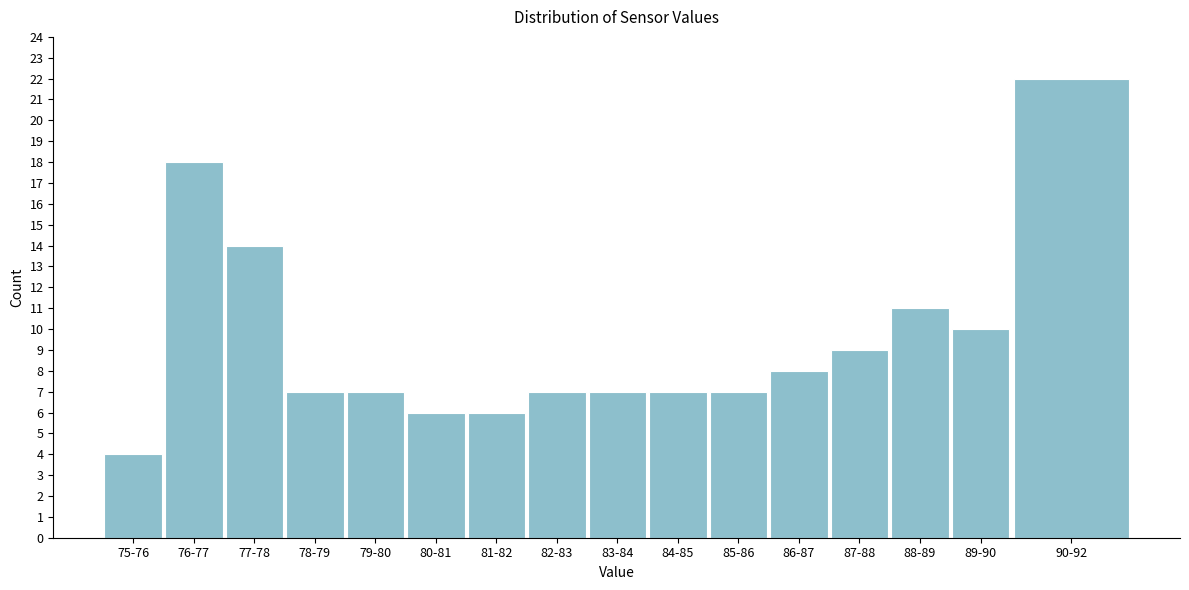

Reading left to right, list all the values displayed in this chart.

75-76=4	76-77=18	77-78=14	78-79=7	79-80=7	80-81=6	81-82=6	82-83=7	83-84=7	84-85=7	85-86=7	86-87=8	87-88=9	88-89=11	89-90=10	90-92=22